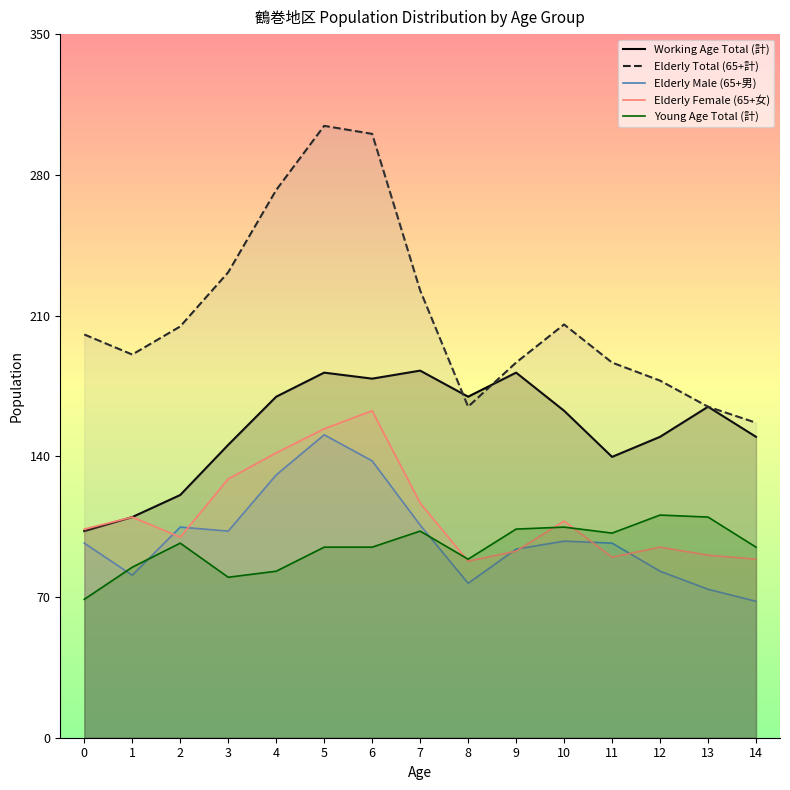

What is the total value across all series at 2?

628